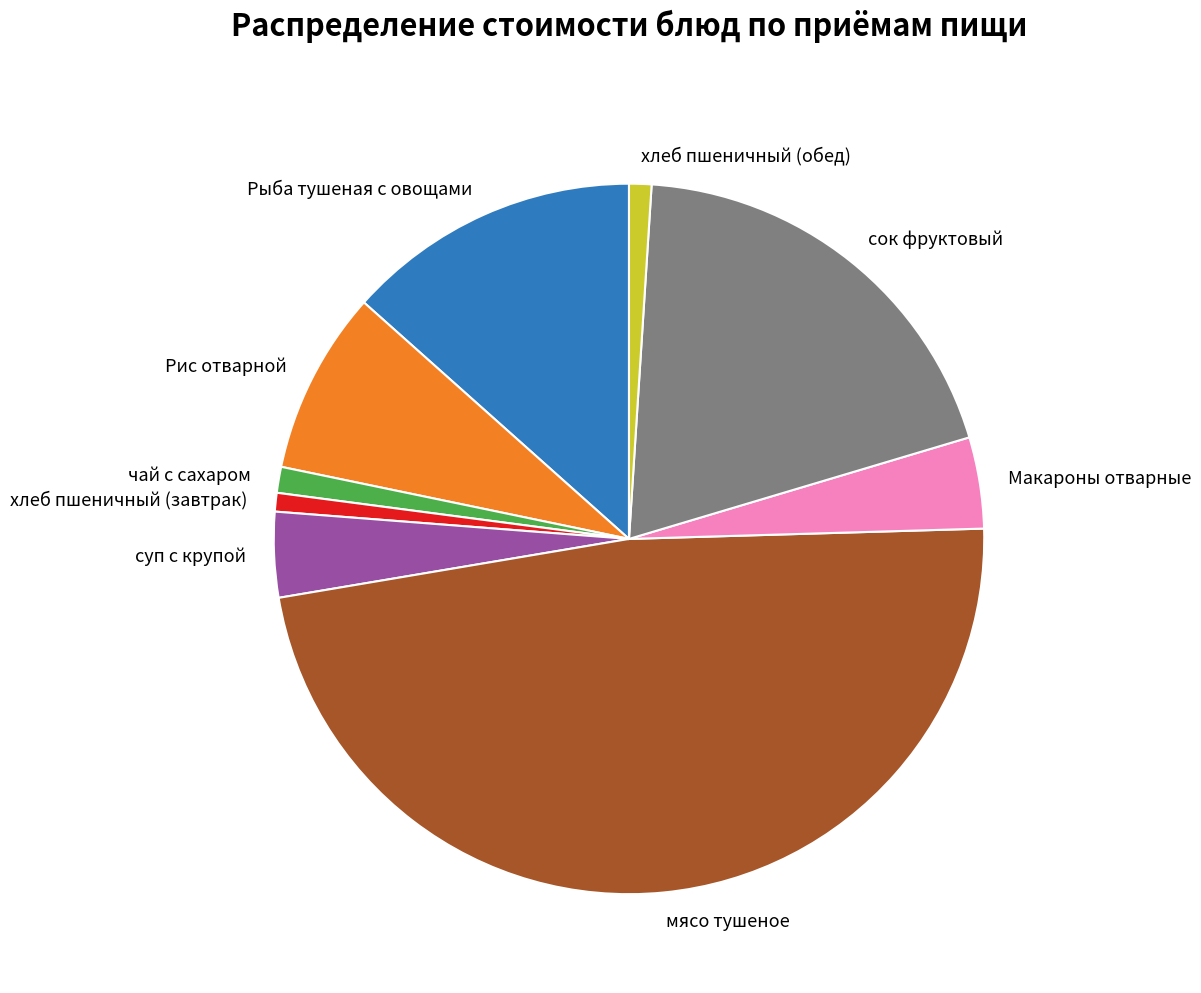

Is the sum of чай с сахаром and Рис отварной greater than half?

No